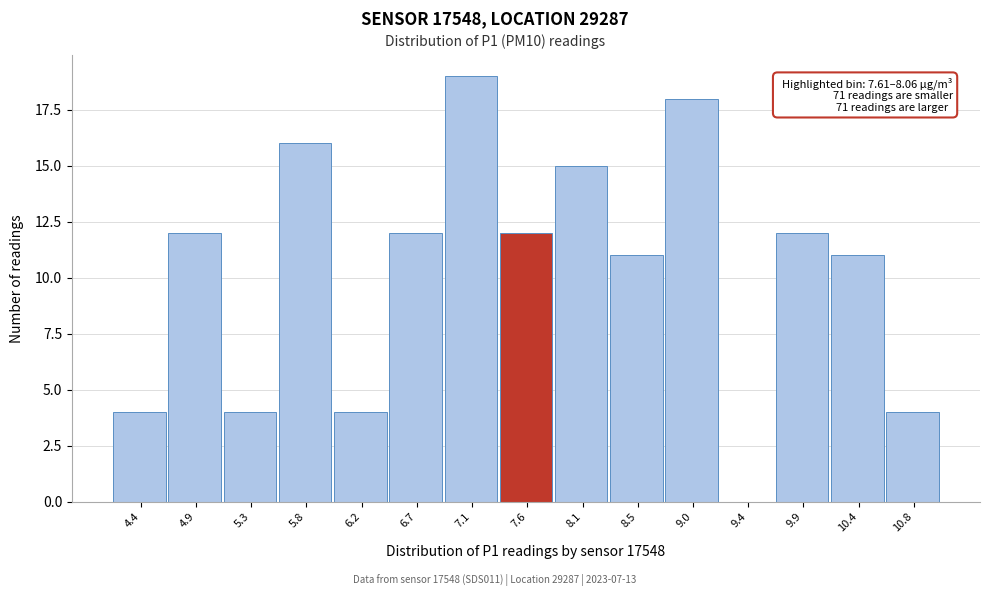

Is it true that the value at 6.2 is 3?

False